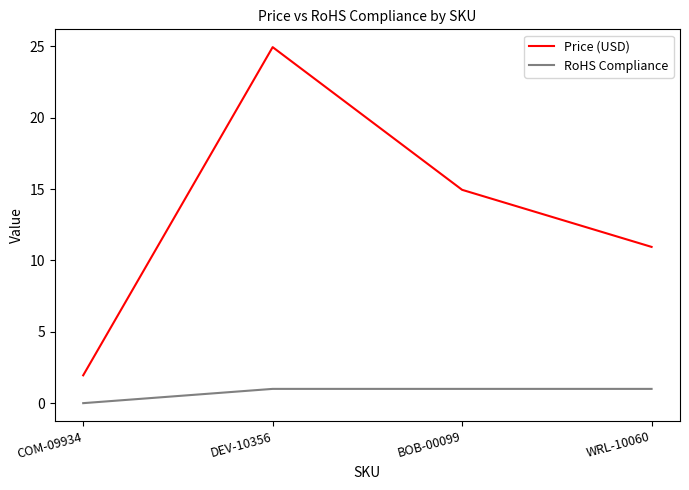

Which category has the lowest value in the Price (USD) series?

COM-09934